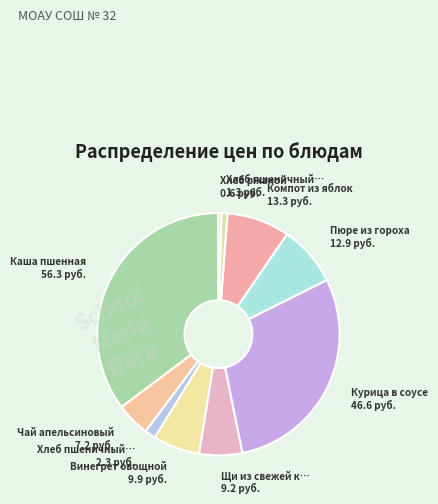

How many segments does this pie chart have?

10